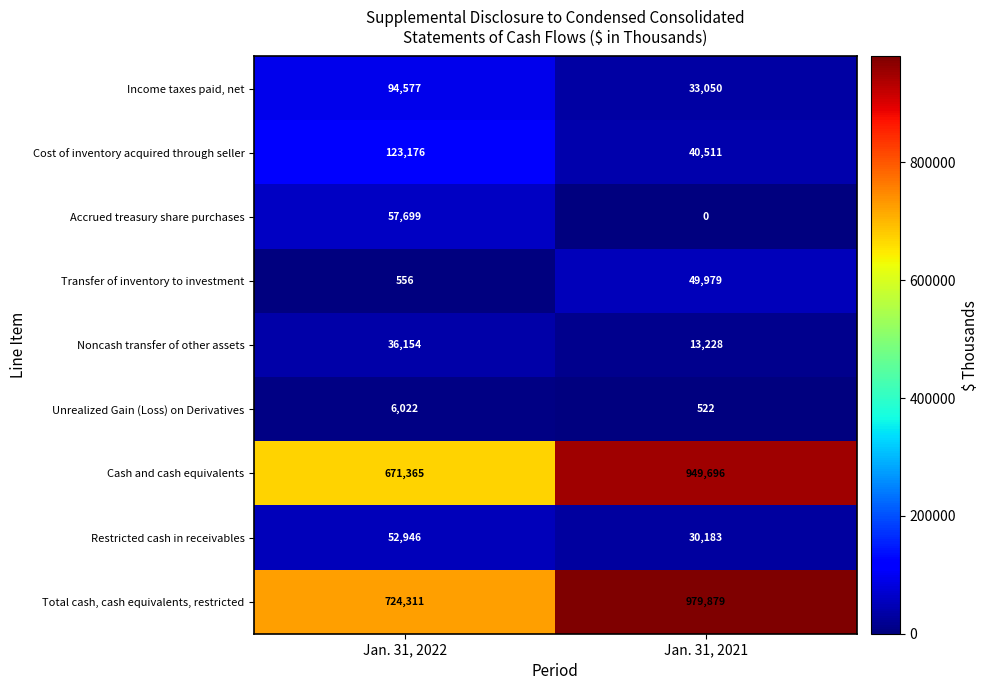

Which series changed the most between Jan. 31, 2022 and Jan. 31, 2021?

Cash and cash equivalents